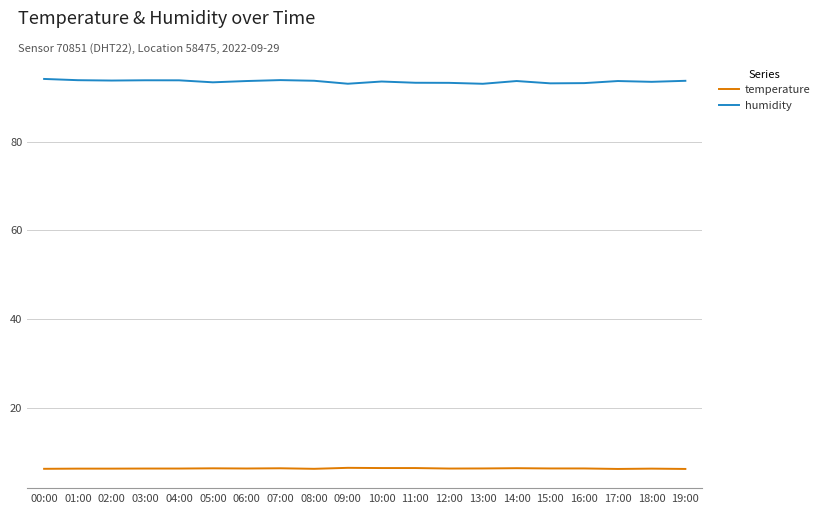

What value does the humidity series have at 06:00?

93.6